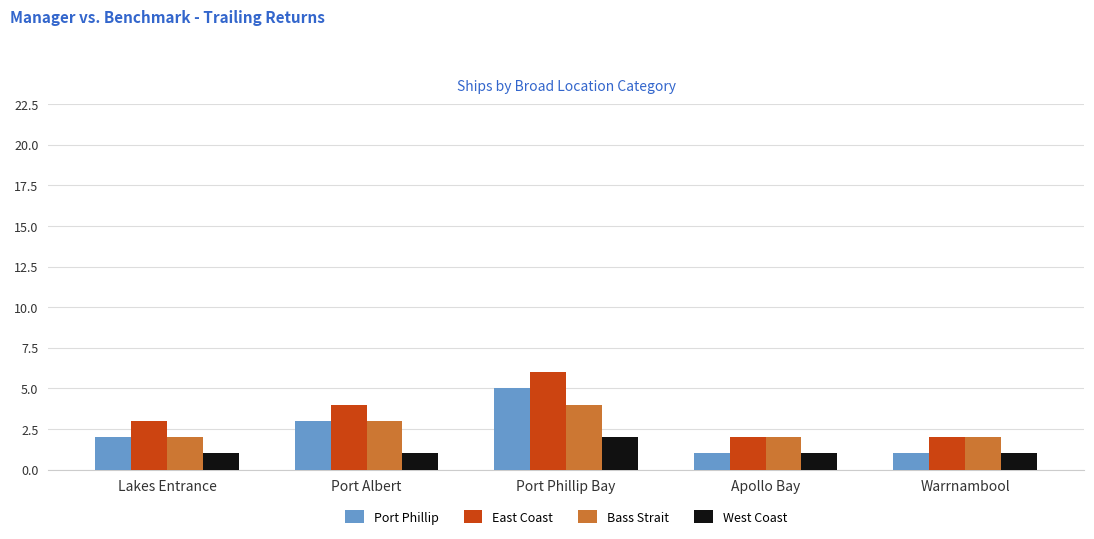

Reading right to left, list all the values displayed in this chart.

Port Phillip: 1	1	5	3	2
East Coast: 2	2	6	4	3
Bass Strait: 2	2	4	3	2
West Coast: 1	1	2	1	1